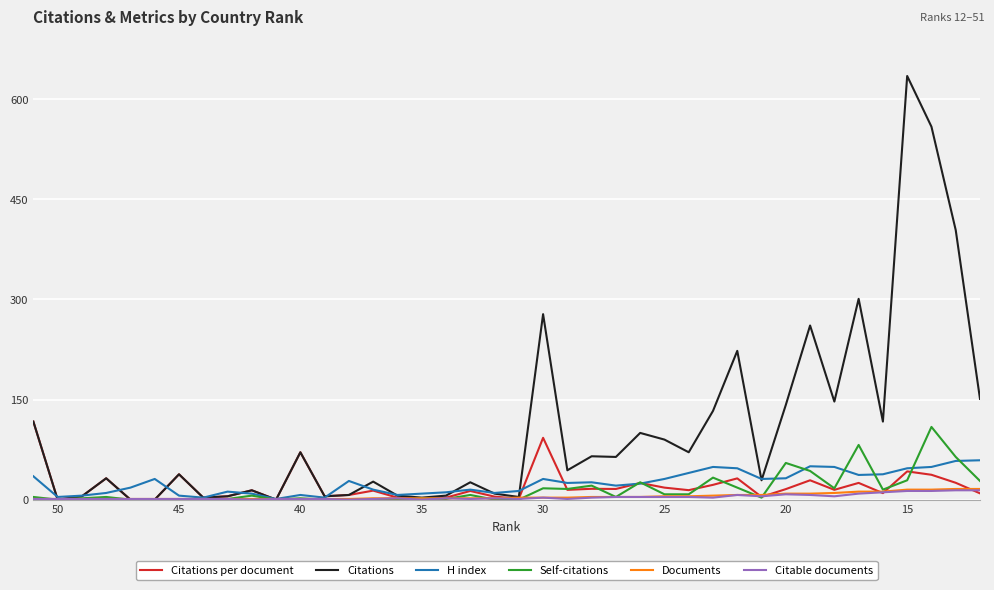

Which series has the widest spread of values?

Citations